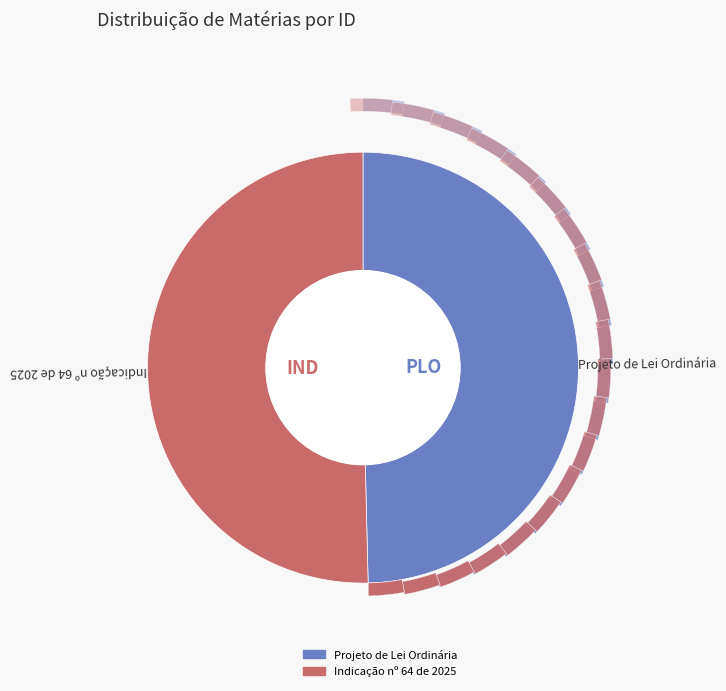

Which slice represents more than half of the pie?

Indicação nº 64 de 2025